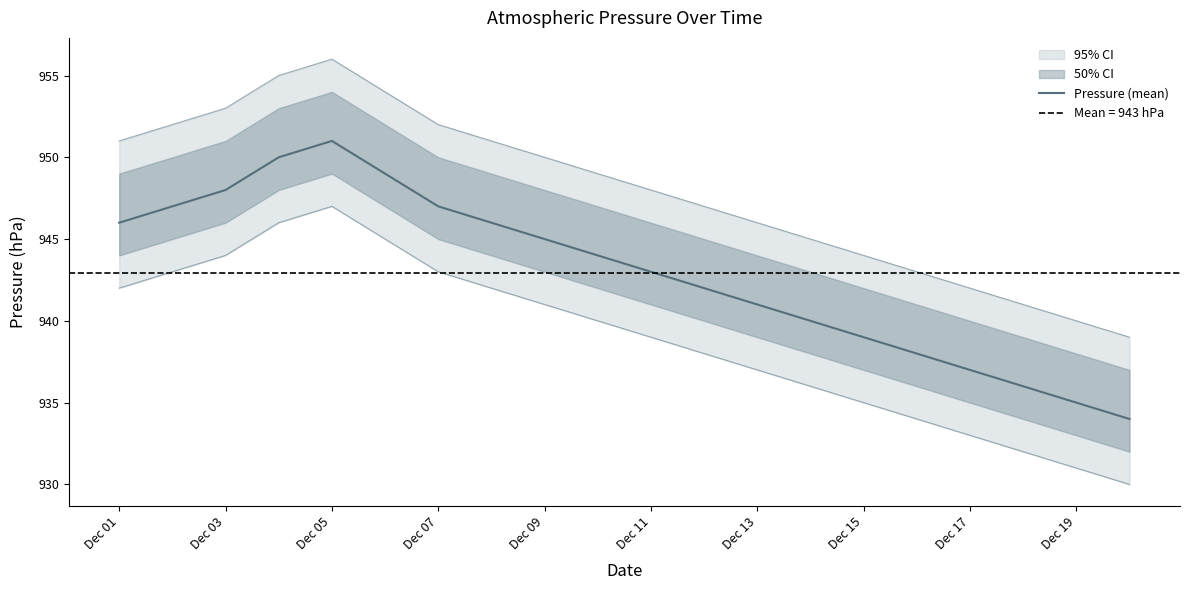

Reading right to left, transcribe all the data shown in this chart.

934	935	936	937	938	939	940	941	942	943	944	945	946	947	949	951	950	948	947	946